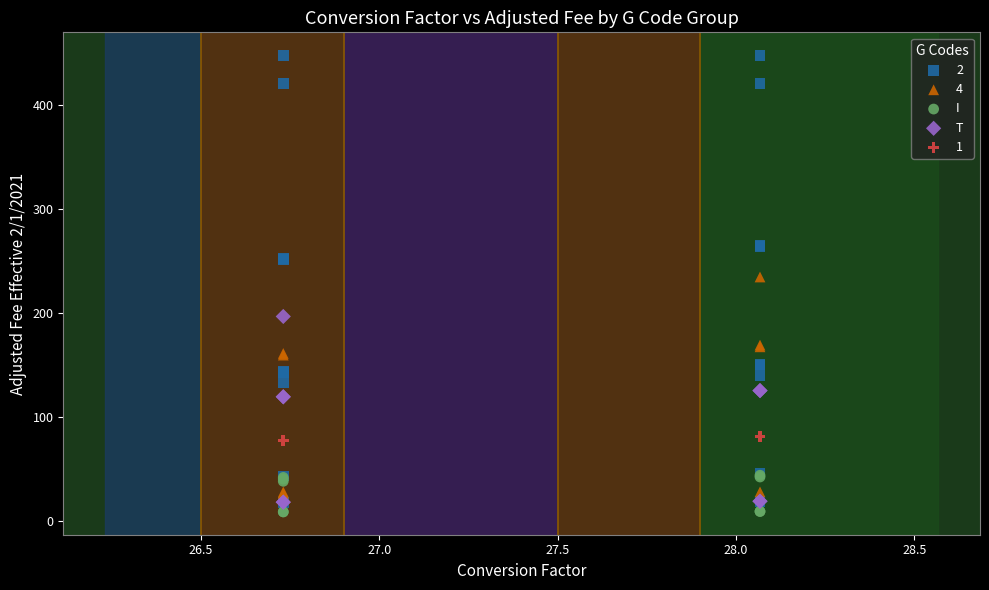

Which series reaches the minimum Y coordinate?

I